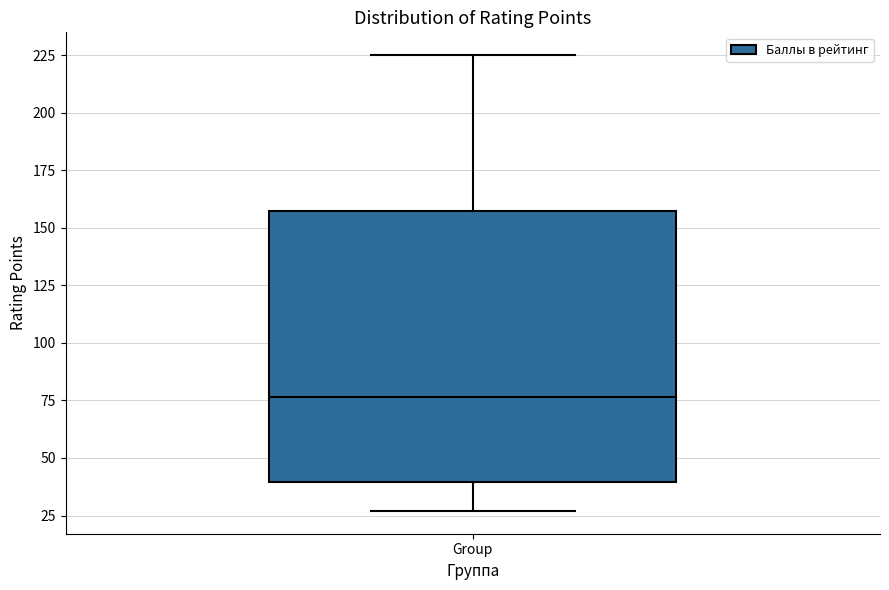

Transcribe this box plot: give where the median line is, the range the box spans, and where the two whiskers end, as read against the y-axis. The values are not printed on the chart, so give them approximately, as read against the axis.

median 75, box 40 to 160, whiskers 25 to 225